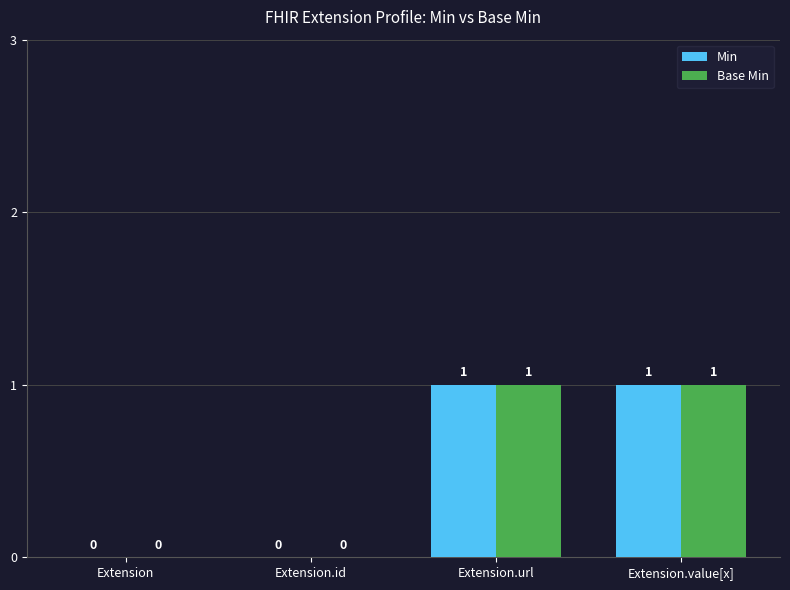

Does the chart contain stacked bars?

No